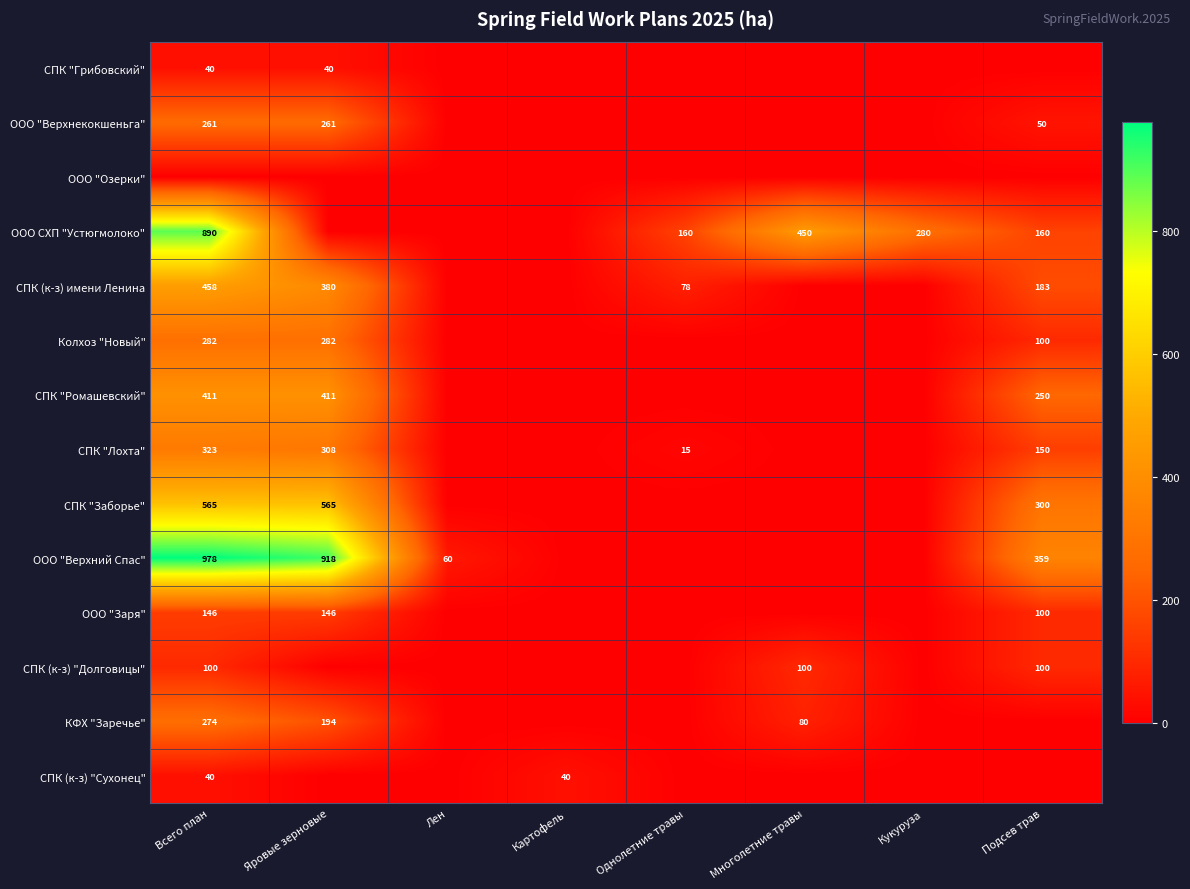

What is the difference between the СПК "Ромашевский" values at Подсев трав and Всего план?

161